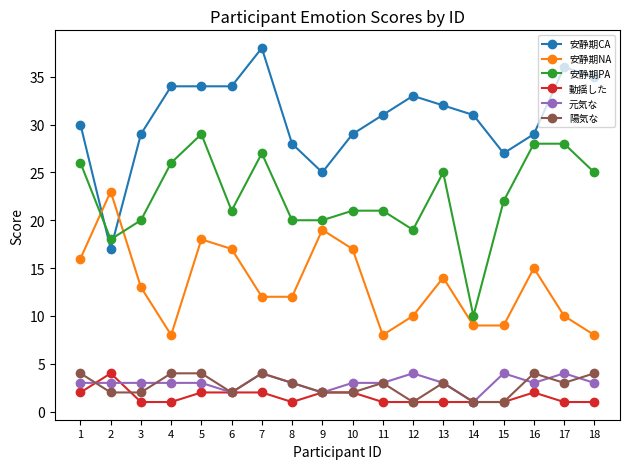

How many intersections are there between 安静期NA and 安静期CA?

2